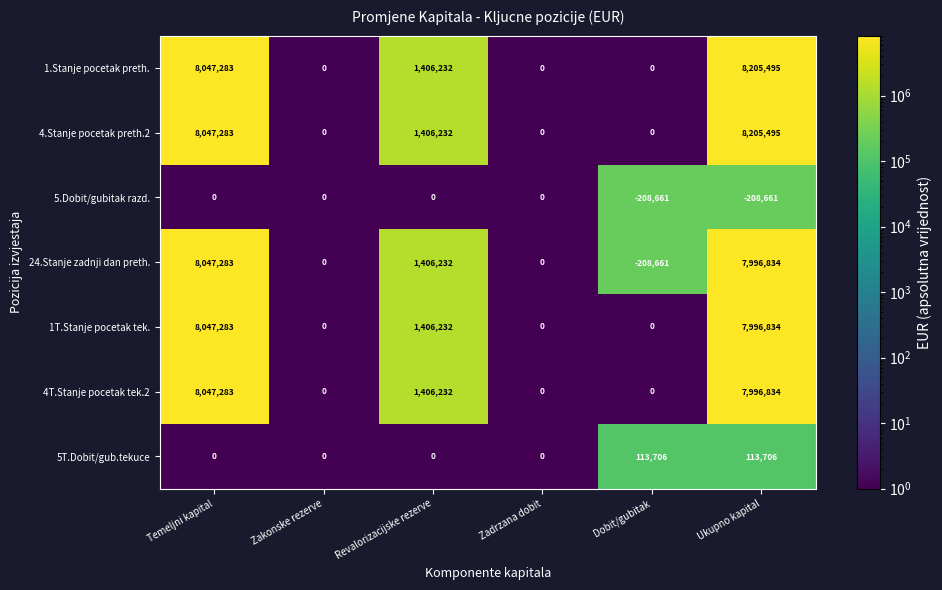

What is the minimum value shown in the chart?

-208661